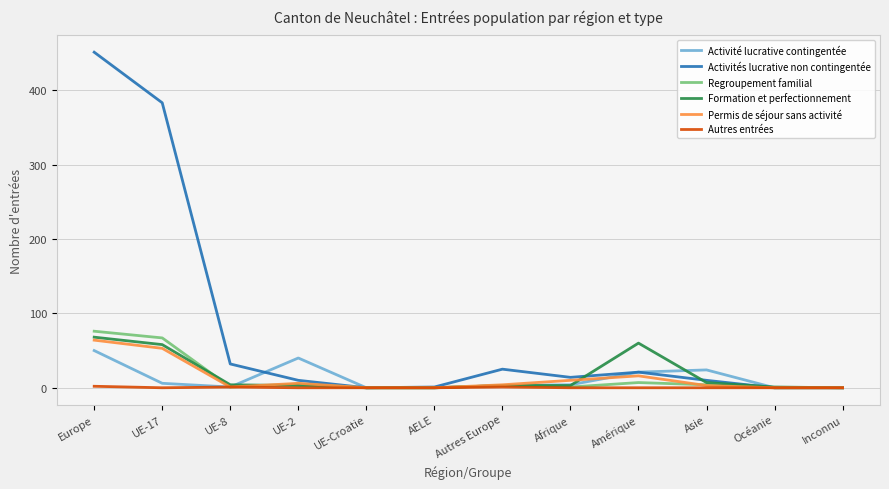

True or false: Activités lucrative non contingentée has a value of 21 at Amérique.

True